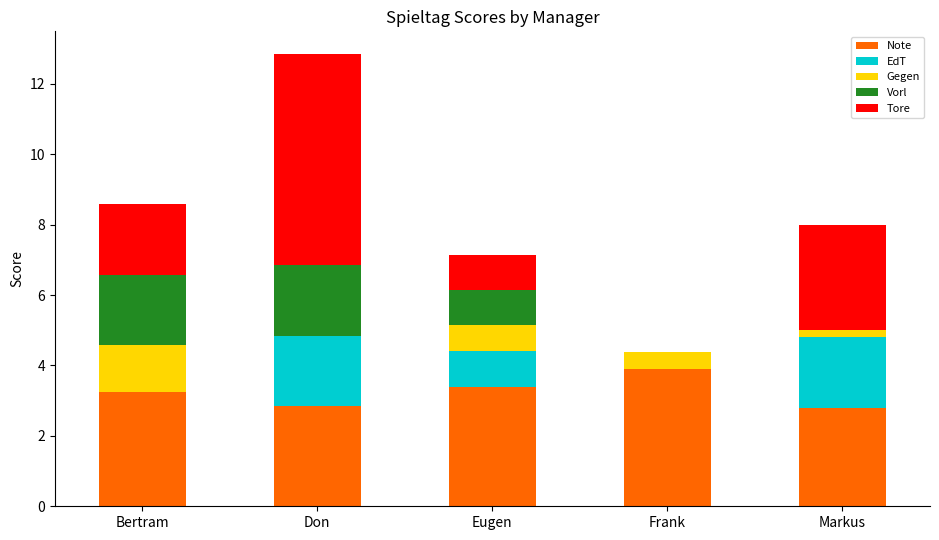

The value of Note at Frank is 3.9. True or false?

True